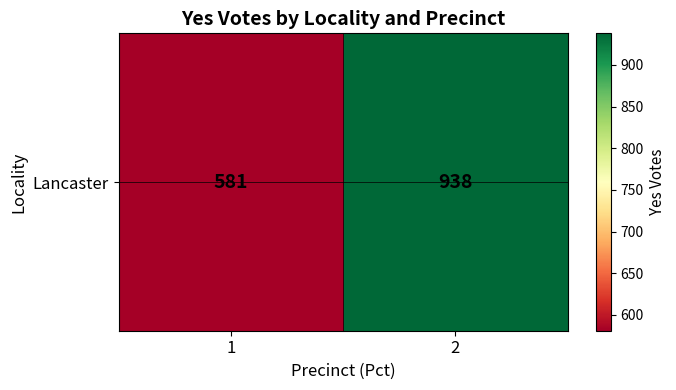

Which category has the highest value across all series?

2